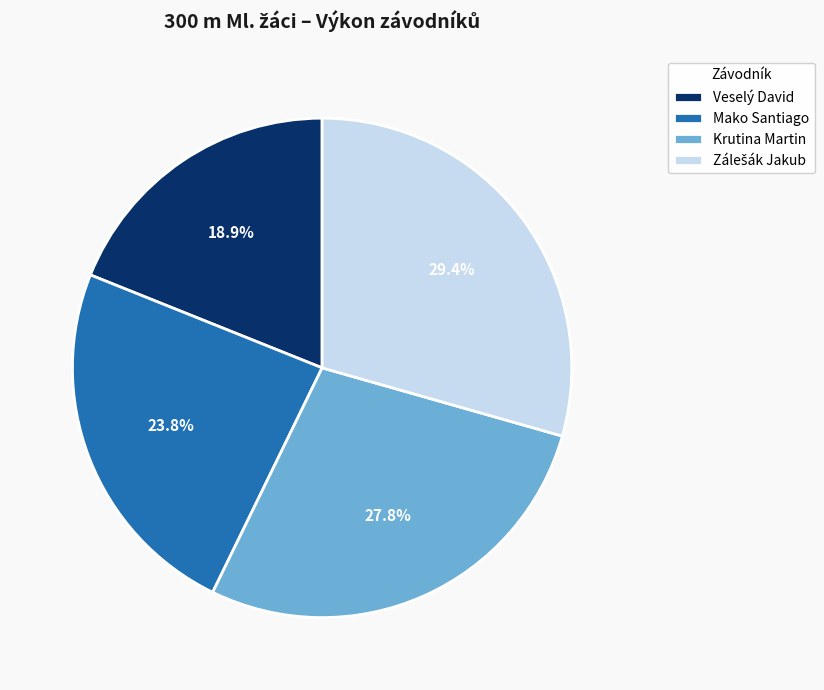

How many slices are in this pie chart?

4